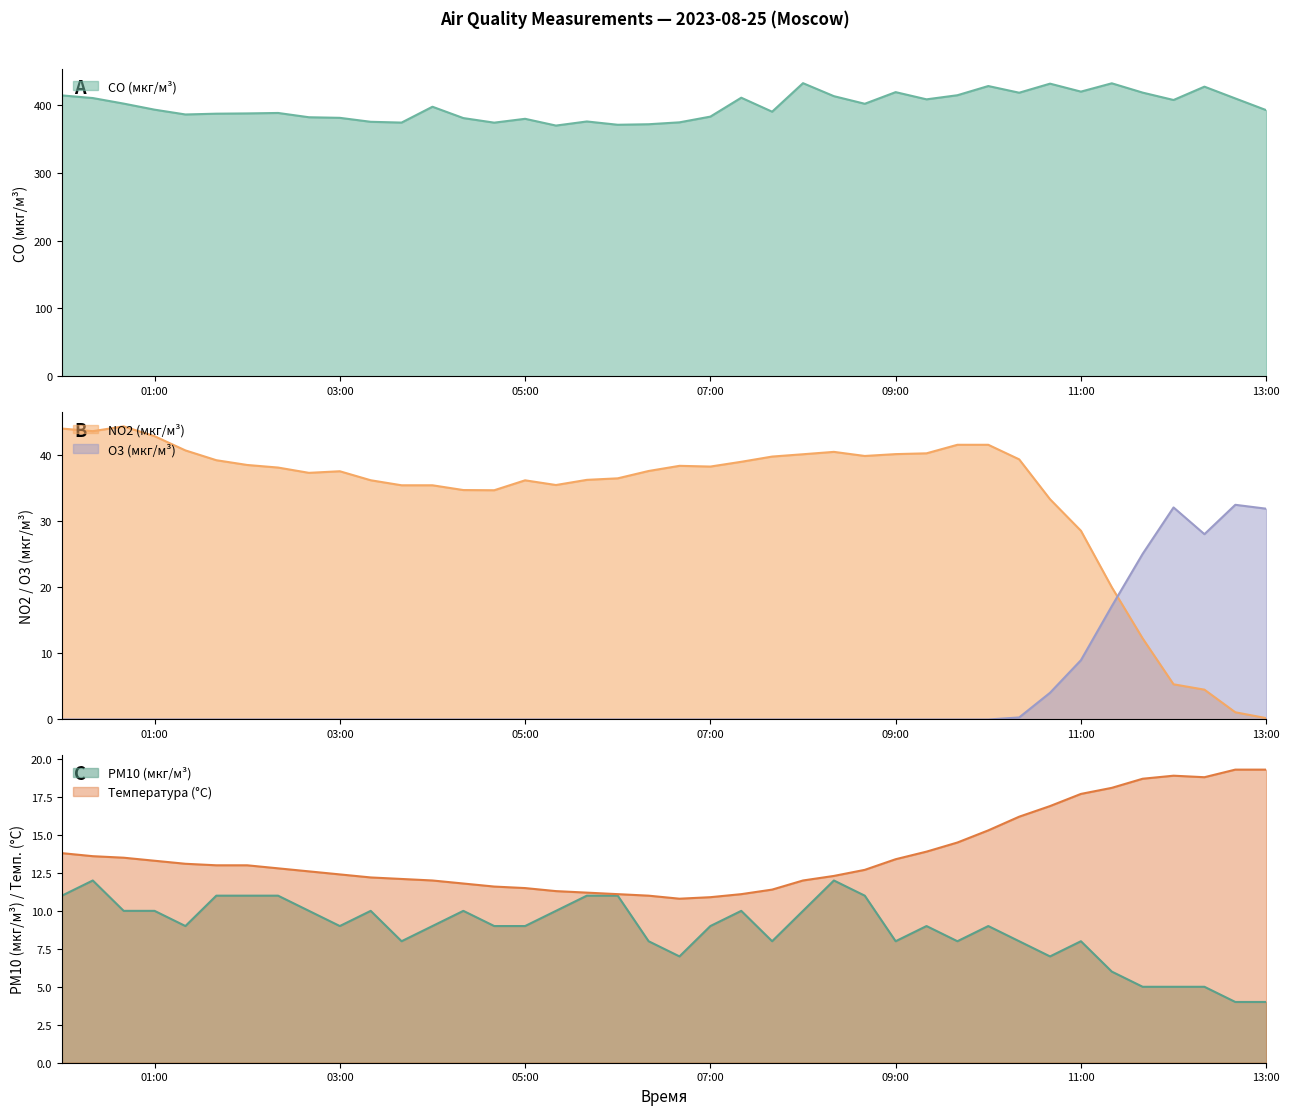

Which series changed the most between 2023-08-25 02:40 and 2023-08-25 10:40?

CO (мкг/м³)